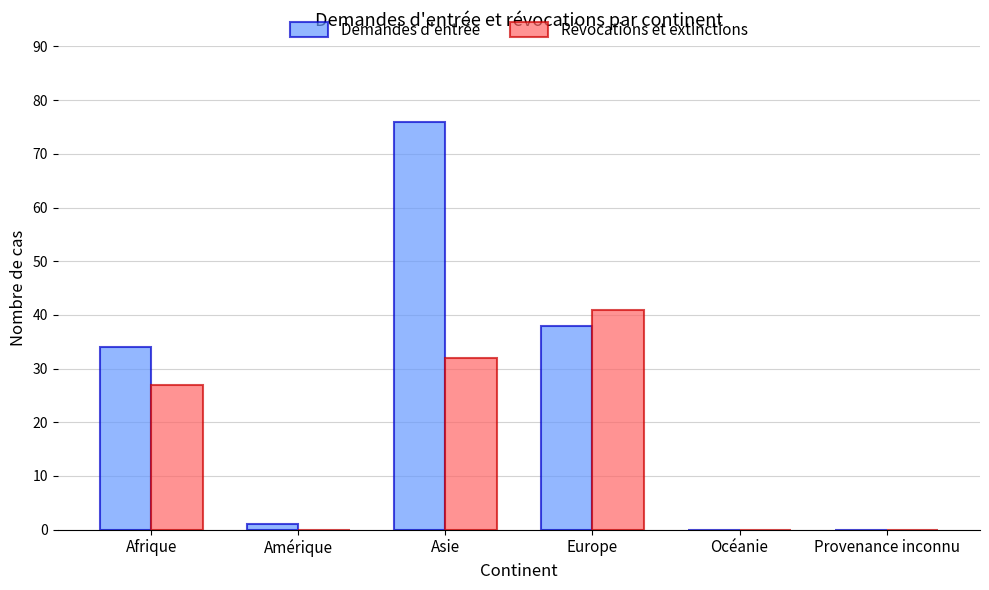

Reading right to left, what are all the values shown in this chart?

Demandes d'entrée: Provenance inconnu=0	Océanie=0	Europe=38	Asie=76	Amérique=1	Afrique=34
Révocations et extinctions: Provenance inconnu=0	Océanie=0	Europe=41	Asie=32	Amérique=0	Afrique=27